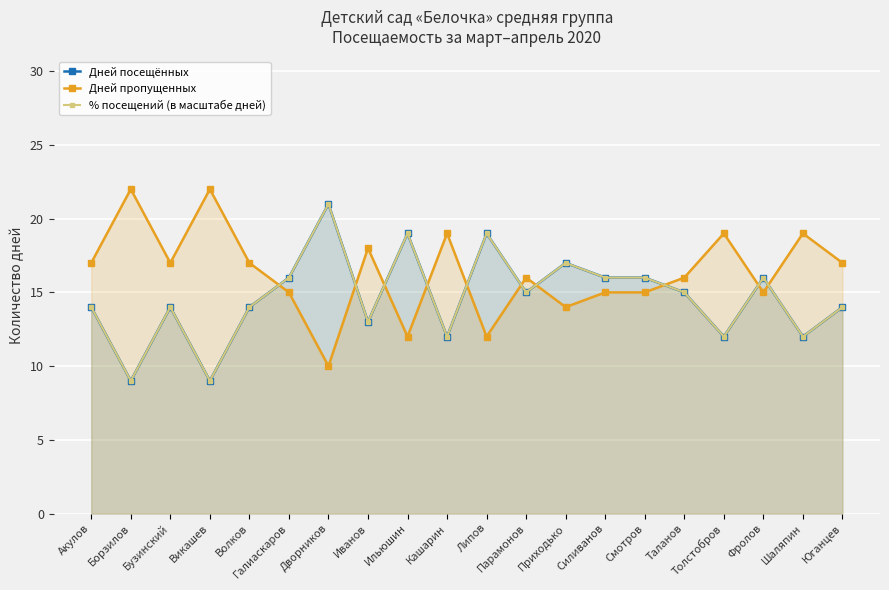

Where is the first local minimum for Дней пропущенных?

Бузинский